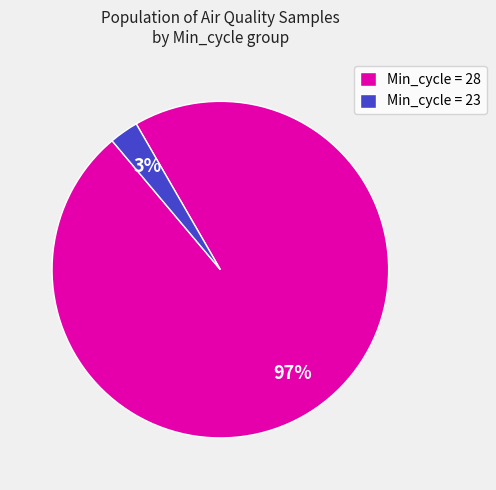

Which slice is the smallest?

Min_cycle = 23